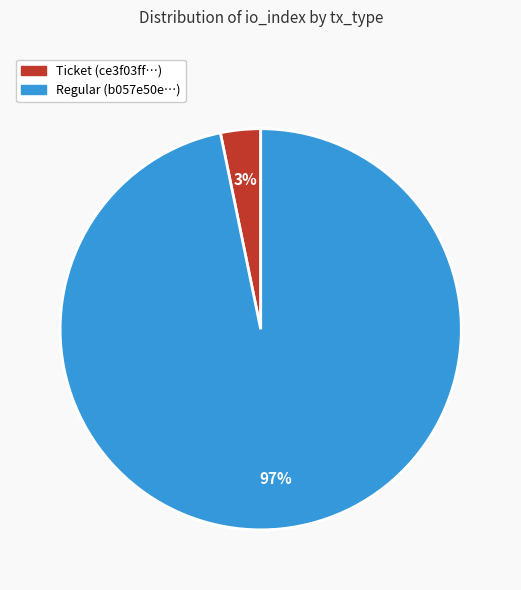

Combined, do Ticket (ce3f03ff…) and Regular (b057e50e…) account for over 50%?

Yes